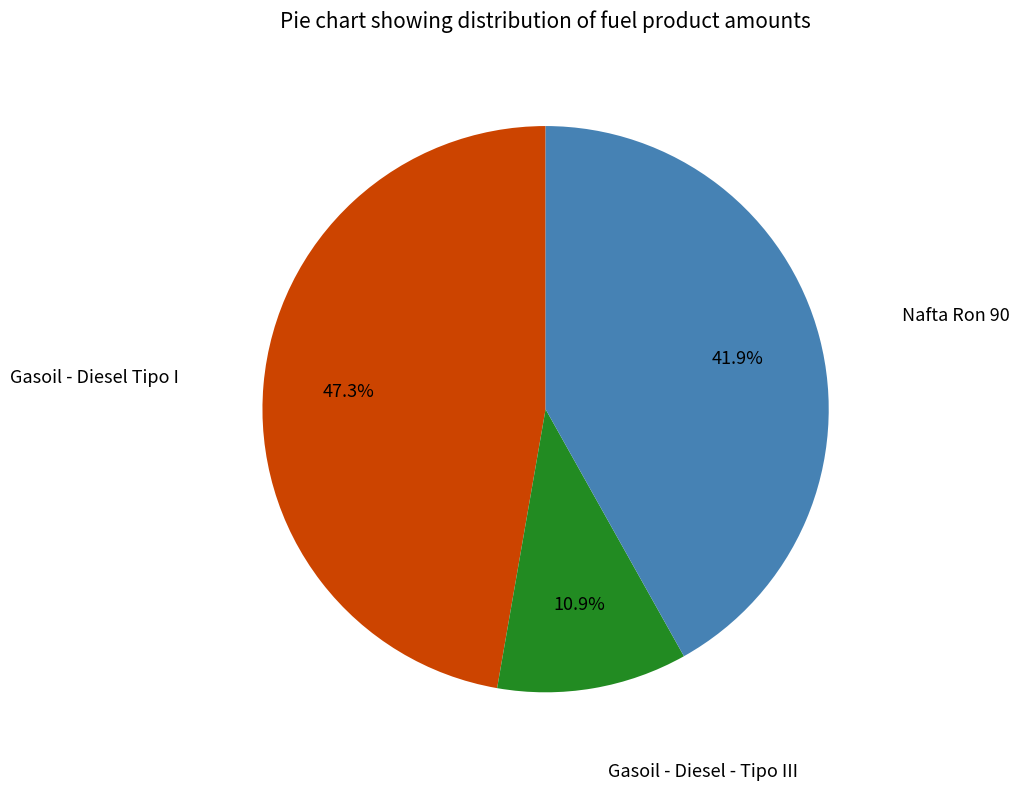

To the nearest percent, what is the combined percentage of Nafta Ron 90 and Gasoil - Diesel Tipo I?

89%